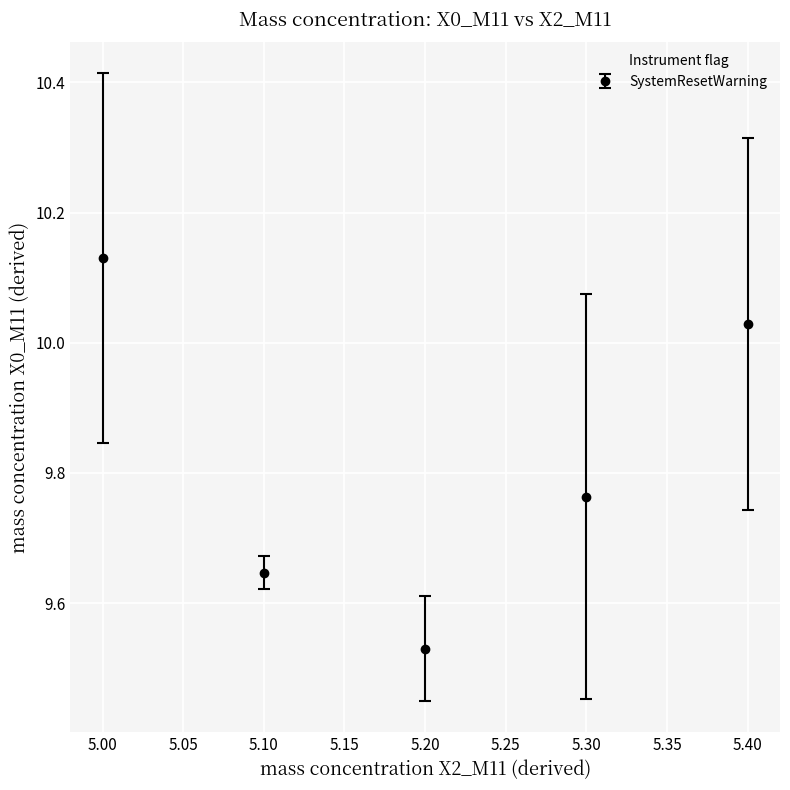

What is the difference between the second highest and second lowest values?

0.4